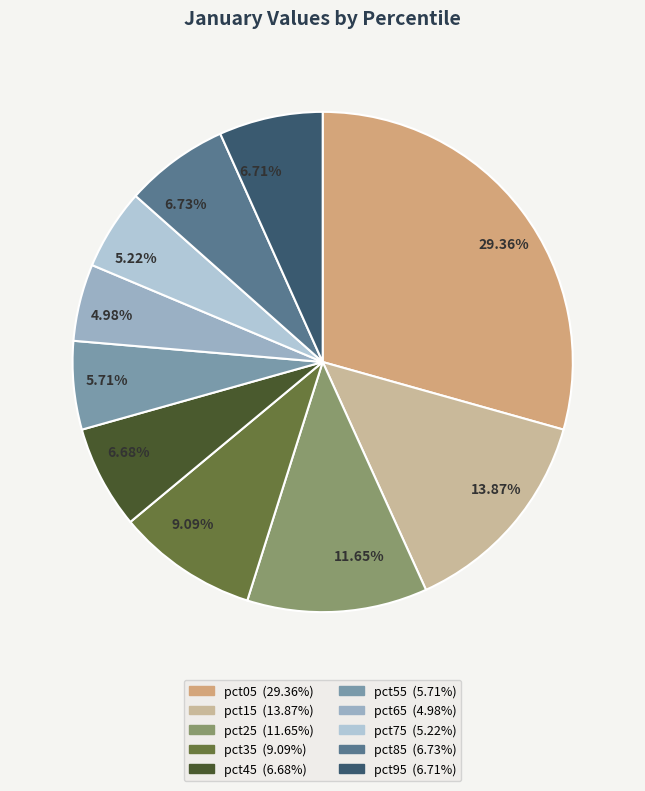

Count the number of slices in the pie.

10